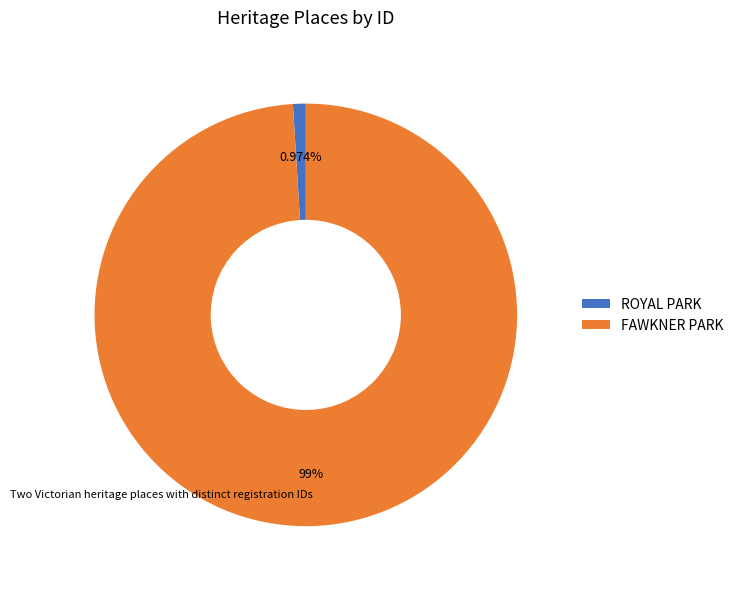

Combined, what portion of the pie is ROYAL PARK and FAWKNER PARK?

100.0%